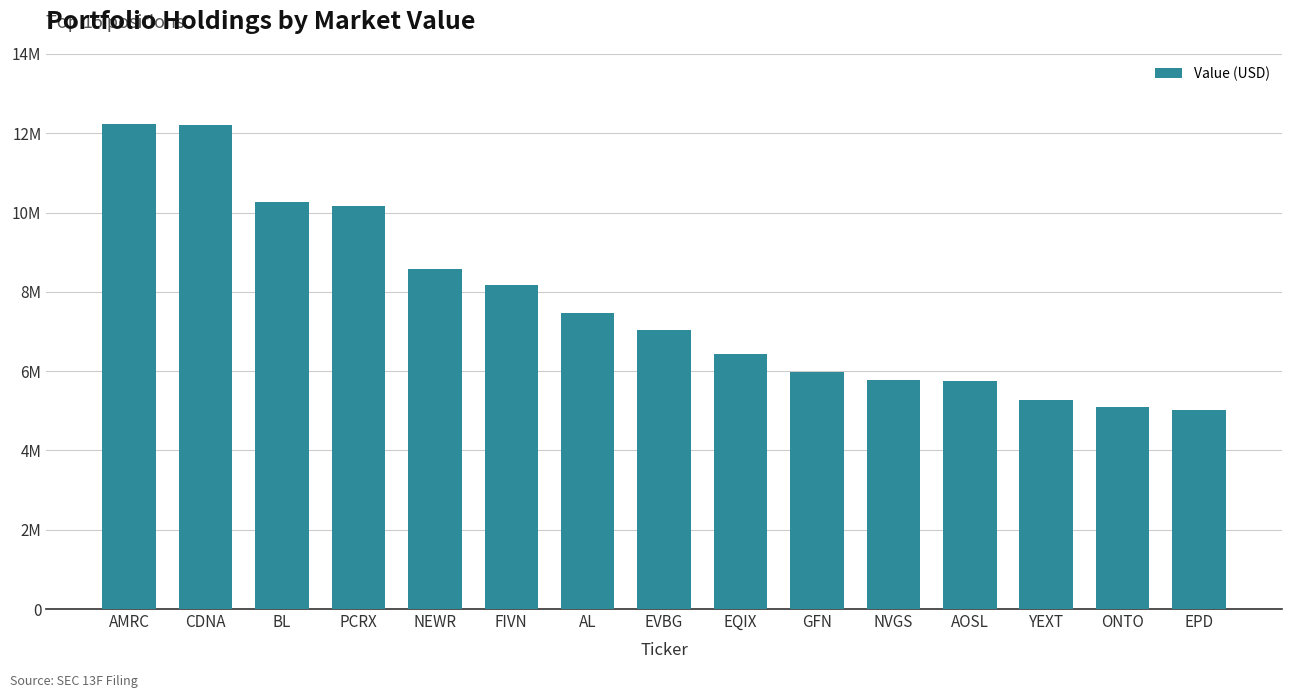

What is the ratio of the value at NVGS to the value at ONTO?

1.1